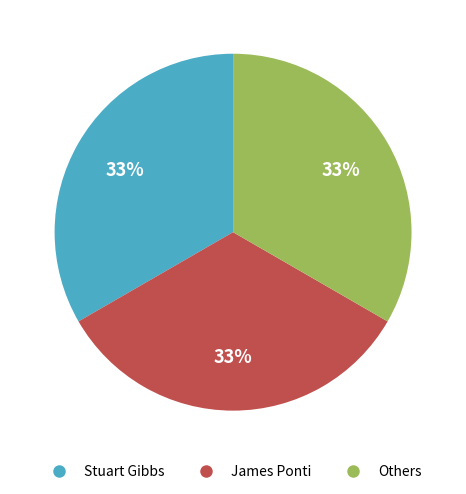

Is Stuart Gibbs the majority of the pie?

No